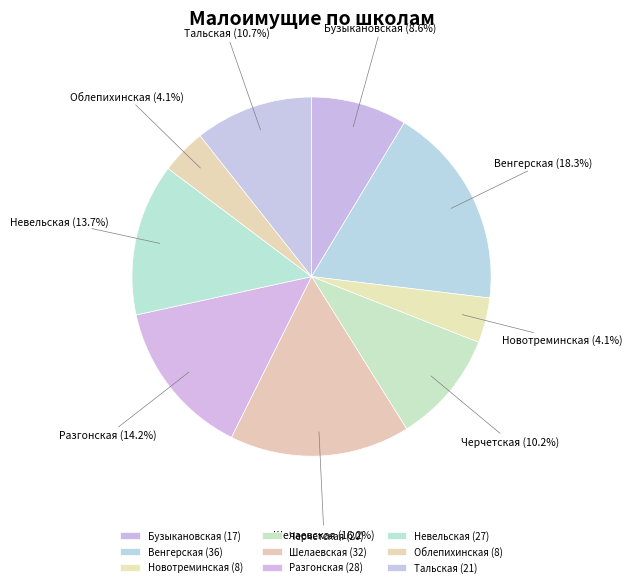

How many segments does this pie chart have?

9